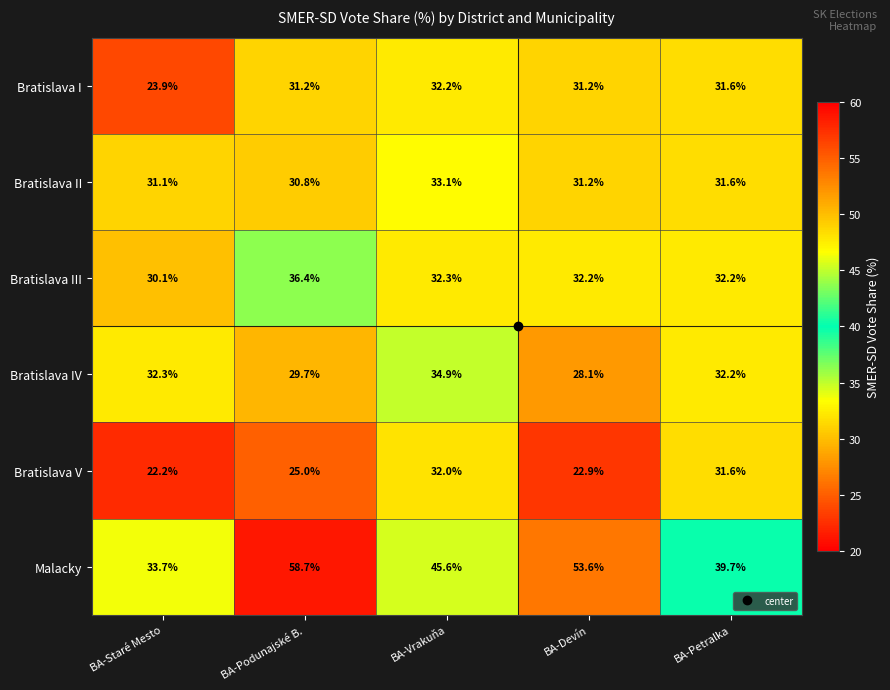

What is the difference between the Bratislava IV values at BA-Staré Mesto and BA-Vrakuňa?

2.6